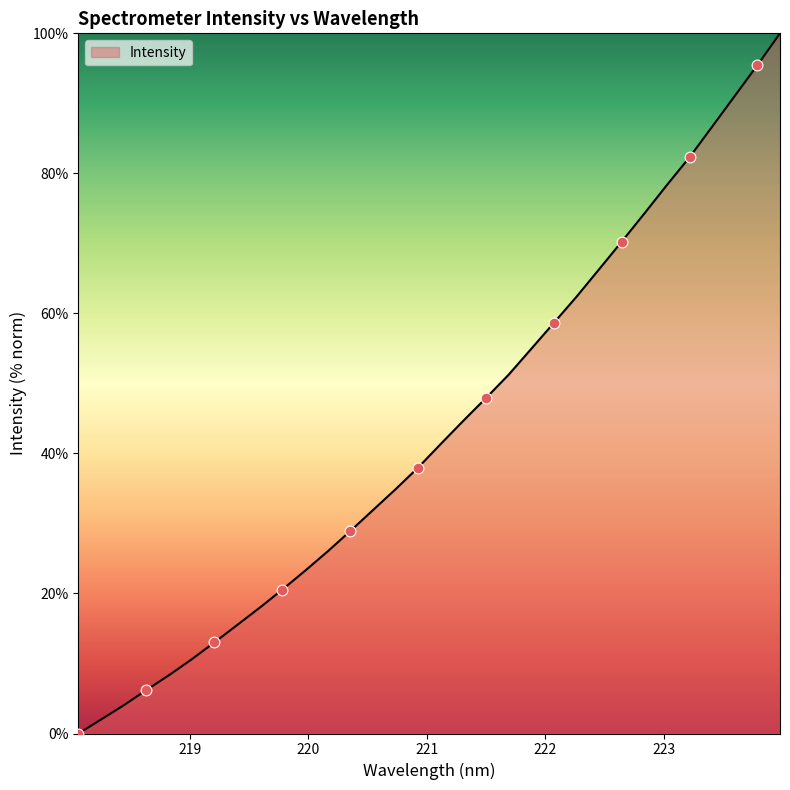

Does the chart have visible grid lines?

No